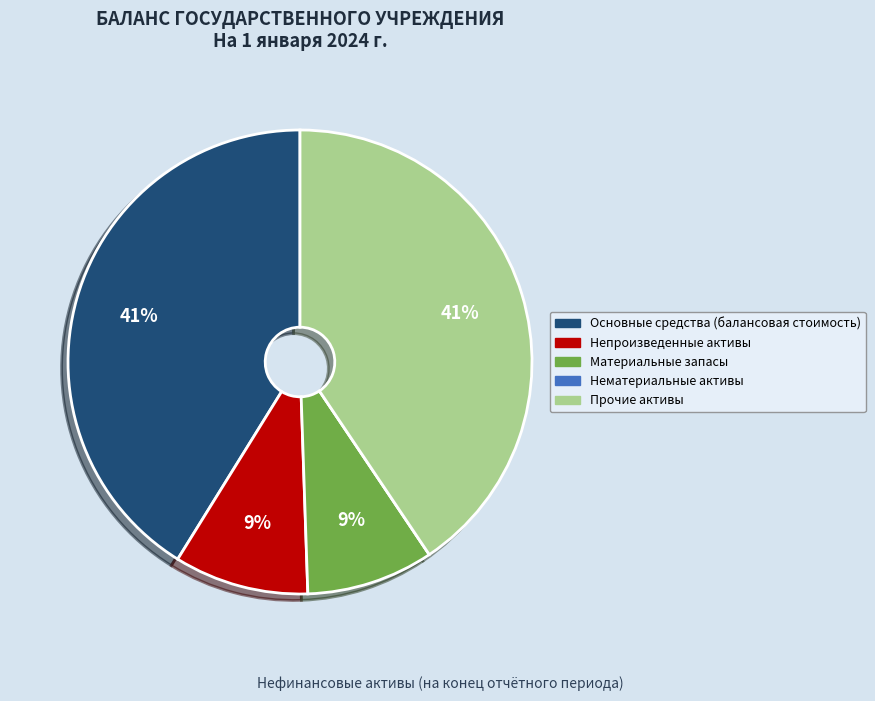

Is it true that Основные средства (балансовая стоимость) is 34% of the pie?

False